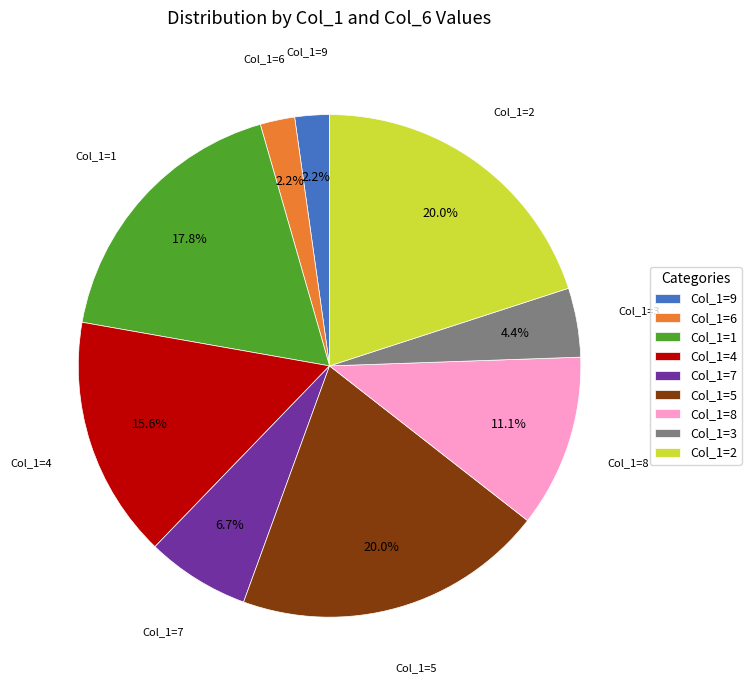

Does any single category account for the majority?

No